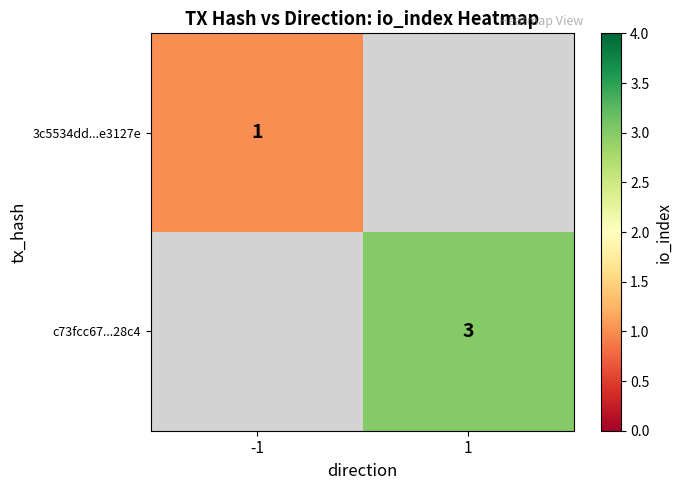

Between -1 and 1, which is larger?

1